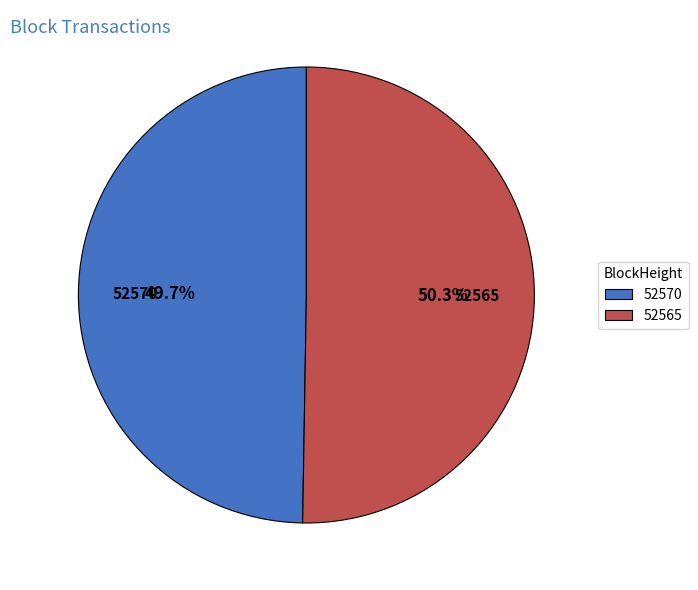

Is 52565 the majority of the pie?

Yes